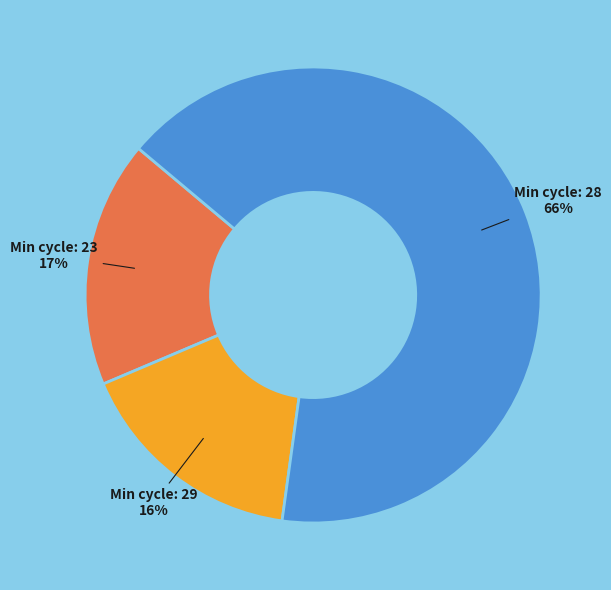

Count the number of slices in the pie.

3